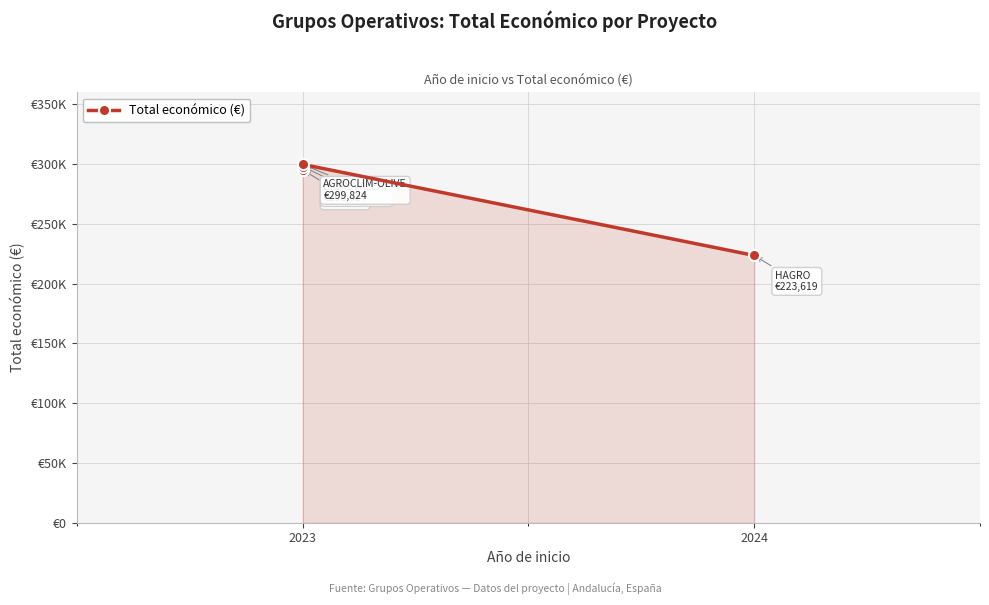

Which has a higher value, 2024 or 2023?

2023